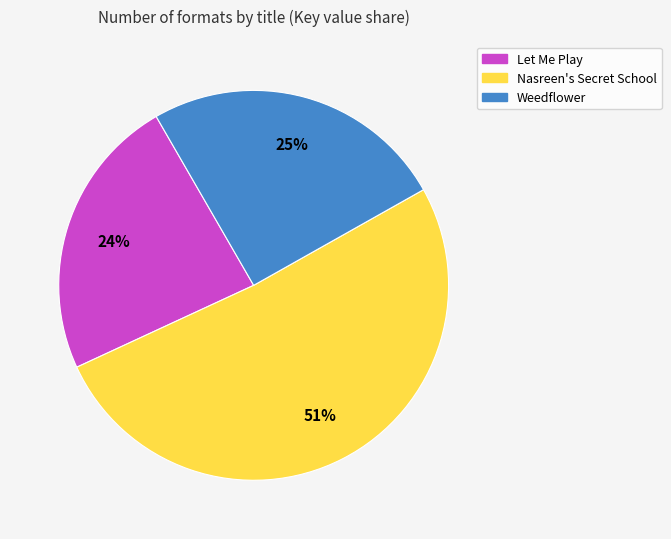

How many segments does this pie chart have?

3